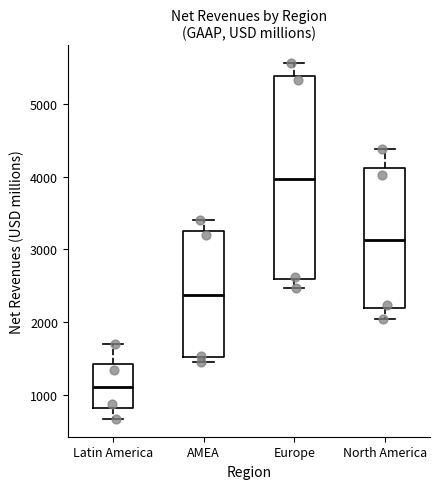

Where is the lower edge of the box for AMEA on the y-axis? The values are not printed on the chart, so give them approximately, as read against the axis.

1500